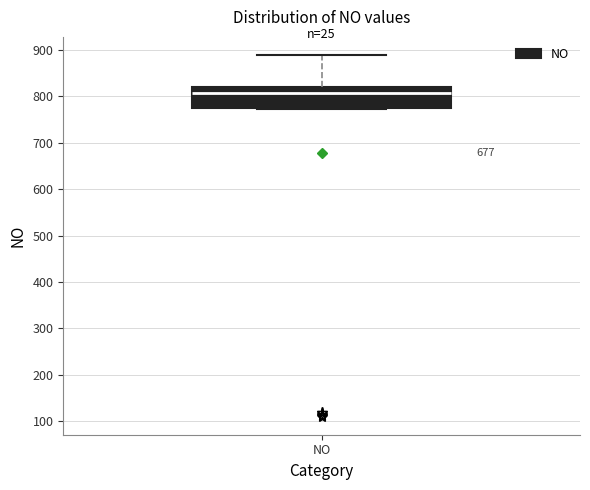

Transcribe this box plot: give where the median line is, the range the box spans, and where the two whiskers end, as read against the y-axis. The values are not printed on the chart, so give them approximately, as read against the axis.

median 810, box 770 to 820, whiskers 770 to 890